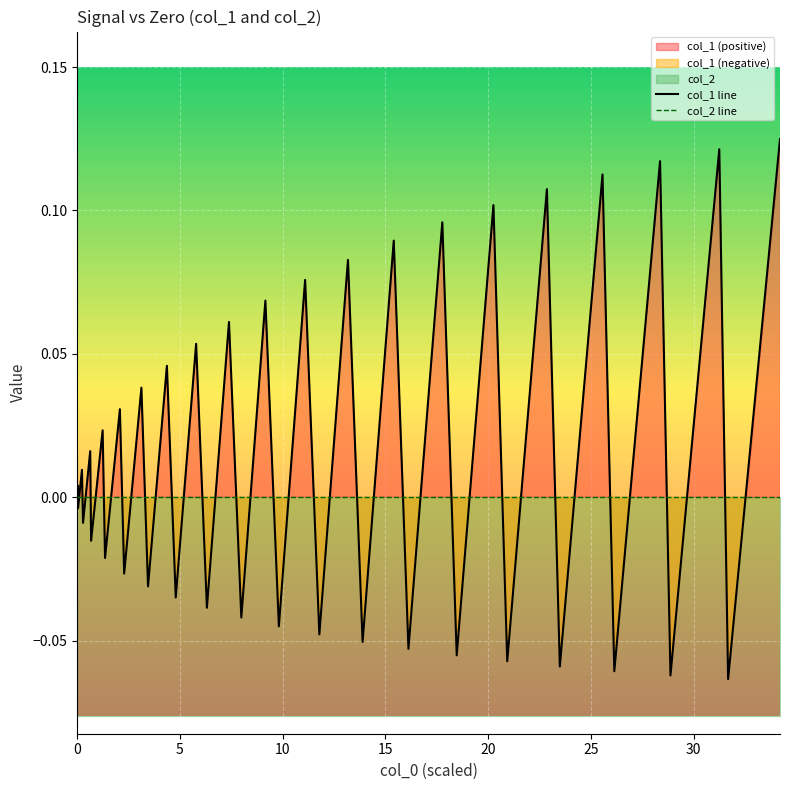

What is the smallest value displayed?

-0.1